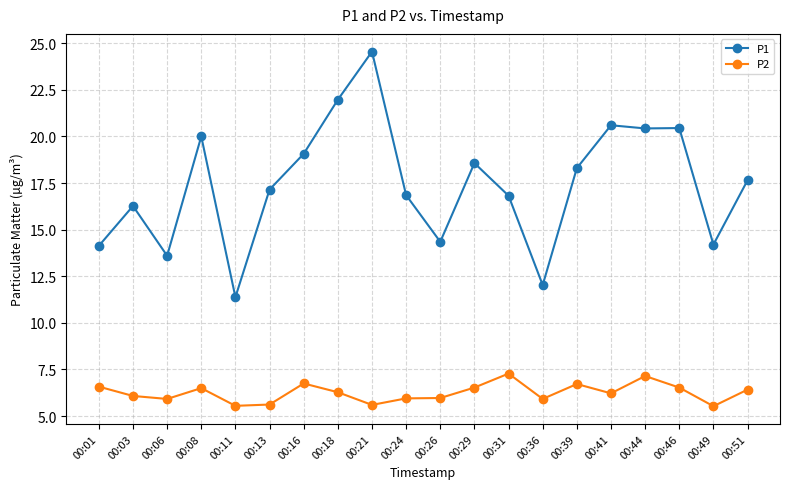

What is the total value across all series at 00:31?

24.1